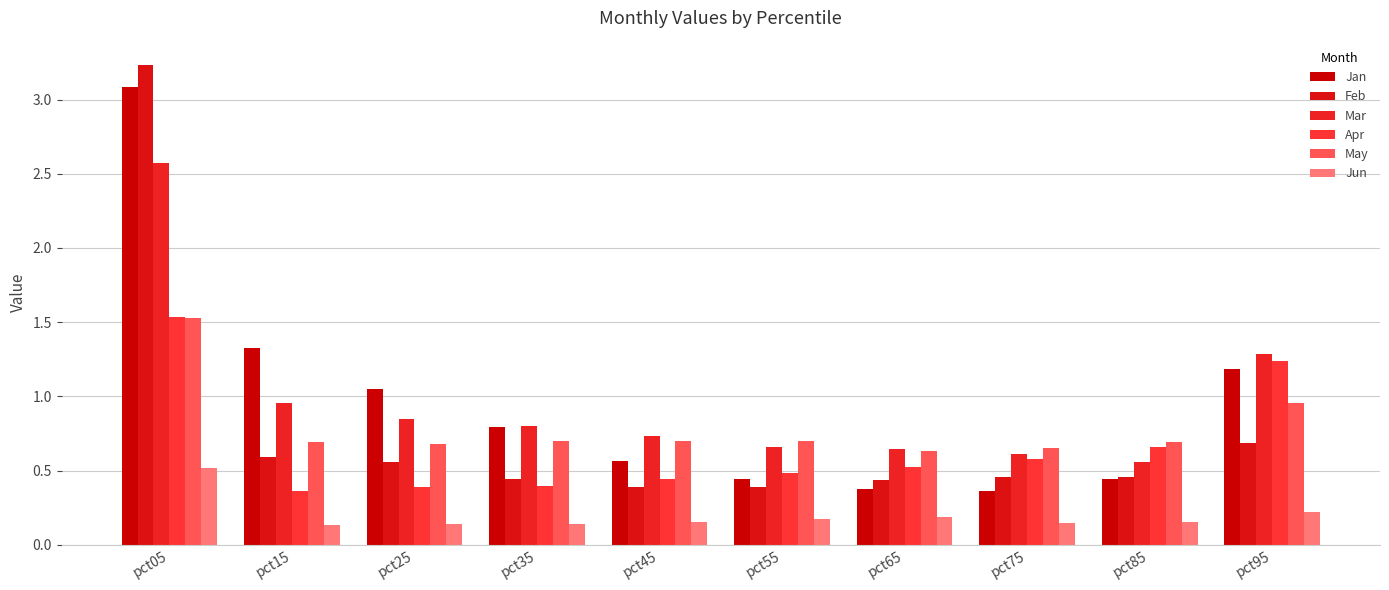

What is the total value across all series at pct65?

2.8